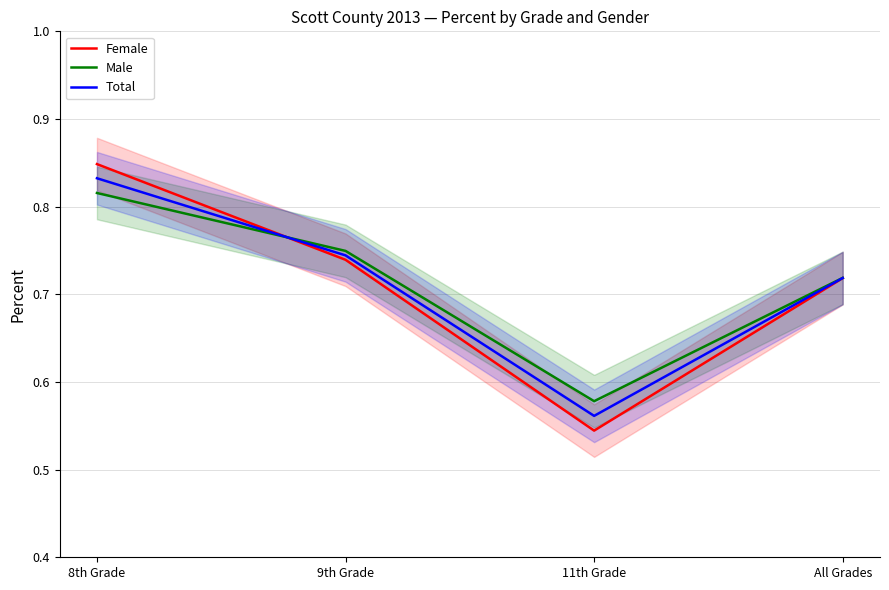

The Total series shows 1.0 at All Grades. True or false?

False